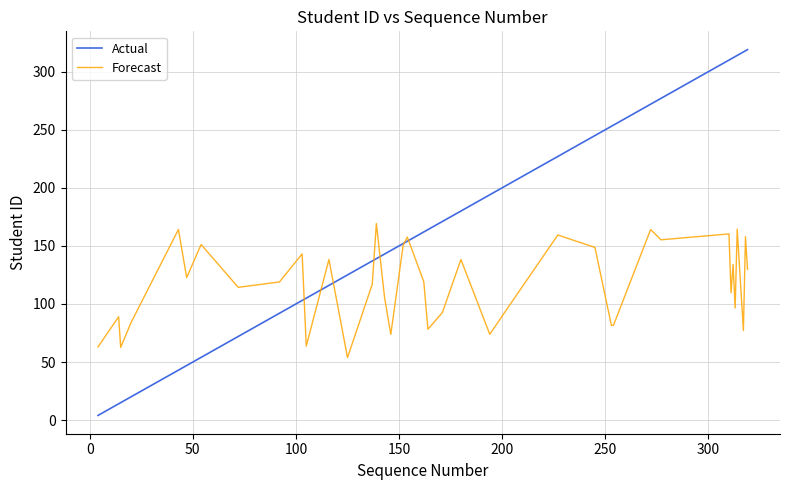

Which series has the largest range (max minus min)?

Actual